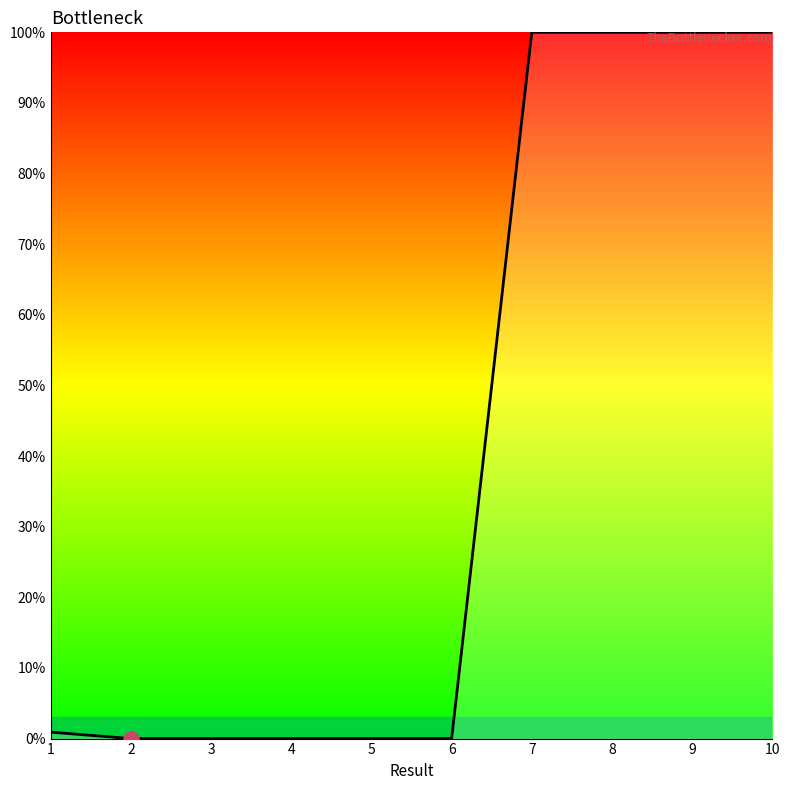

What is the change in value from 5 to 9?

+100.0